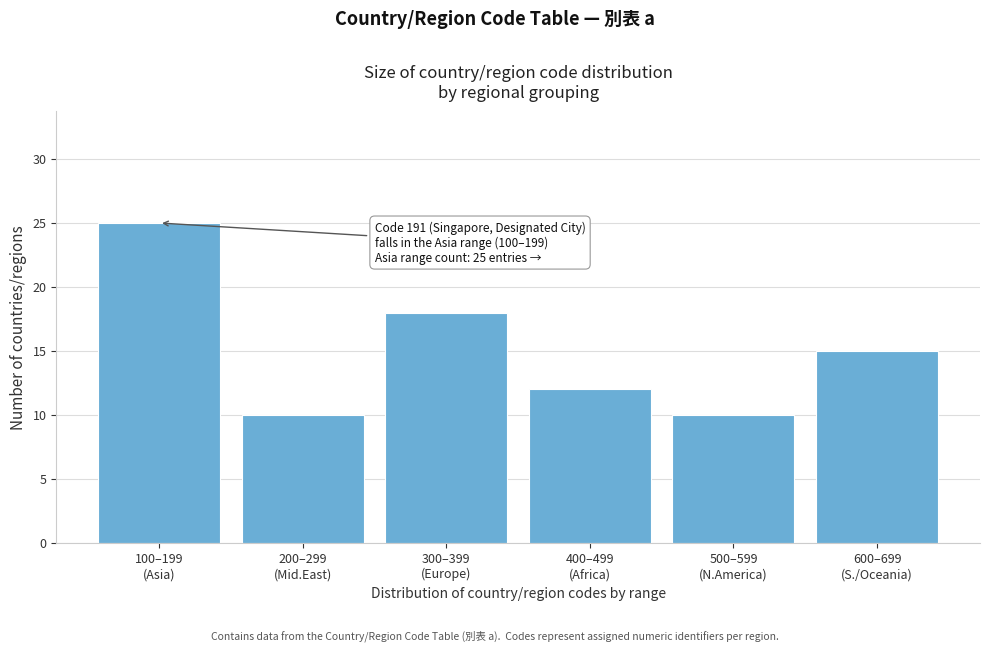

Reading left to right, what are all the values shown in this chart?

25	10	18	12	10	15